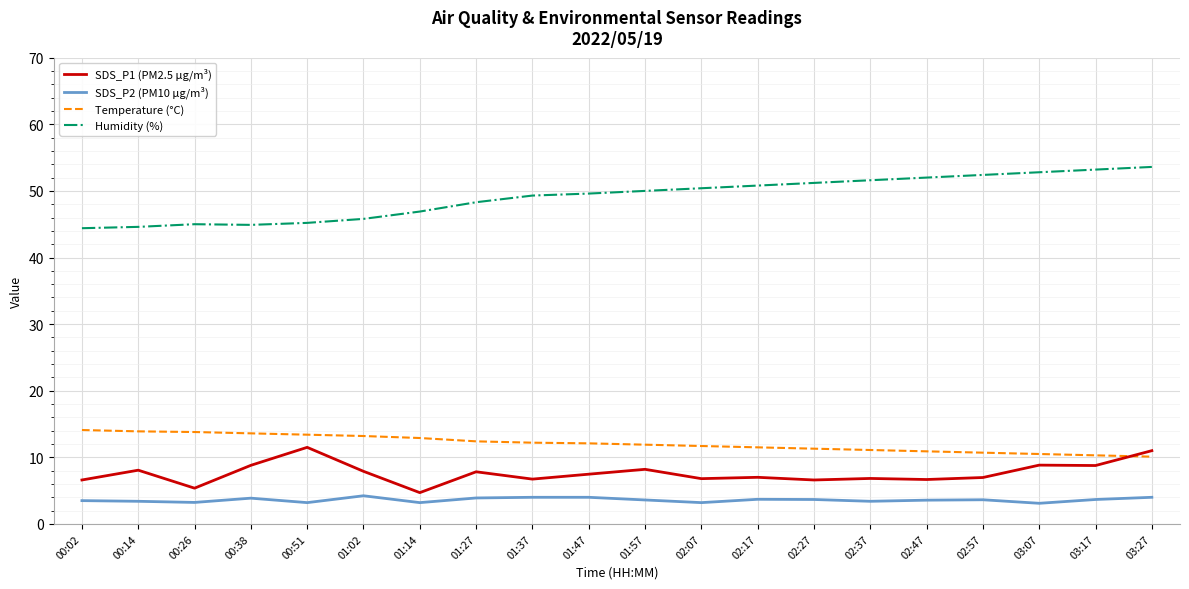

True or false: Humidity (%) has a value of 45.0 at 00:26.

True